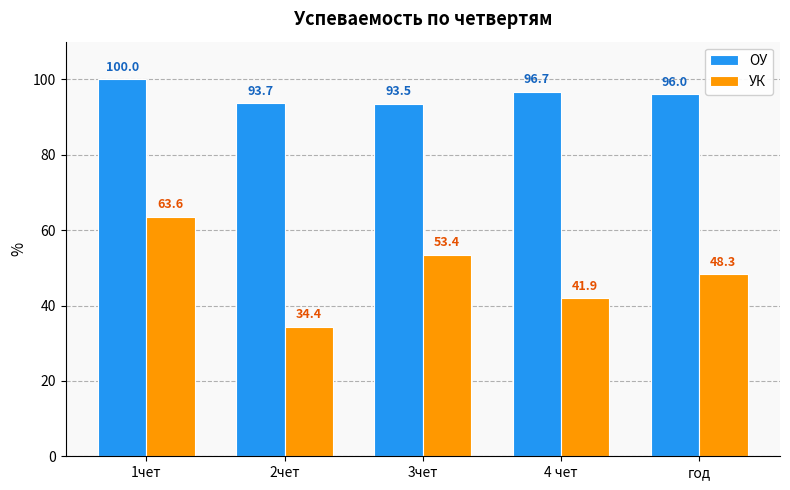

The УК series shows 106.6 at 1чет. True or false?

False